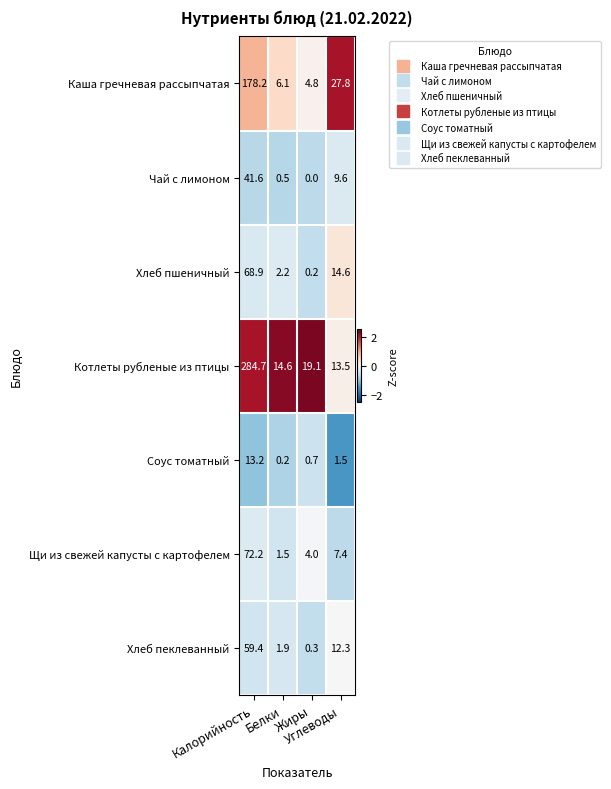

What is the greatest value displayed?

284.7